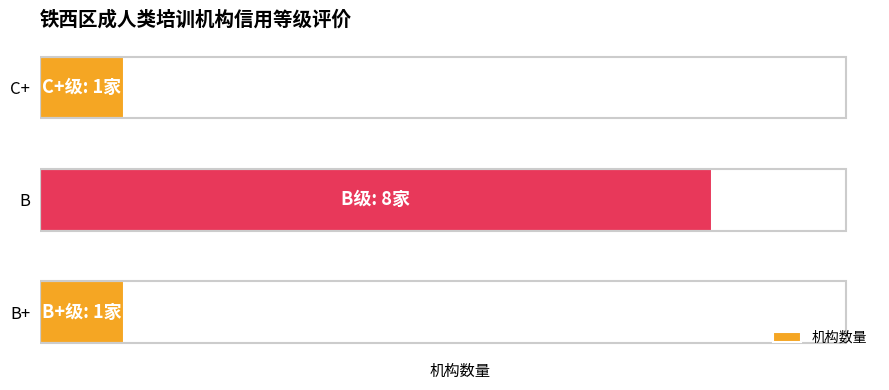

What is the minimum value shown in the chart?

1